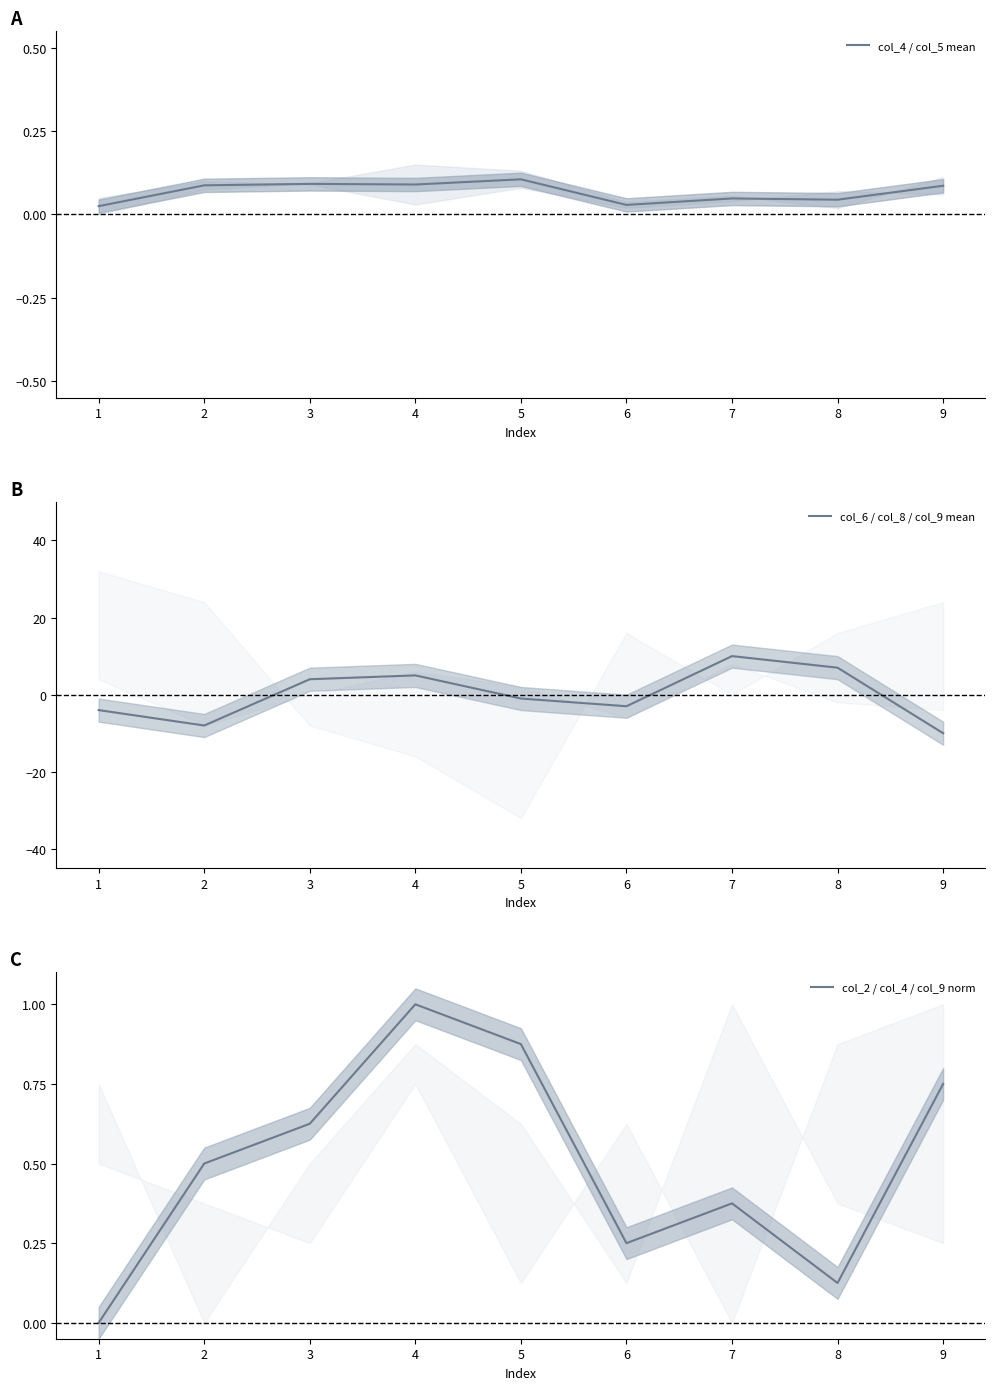

Which category has the lowest value across all series?

9